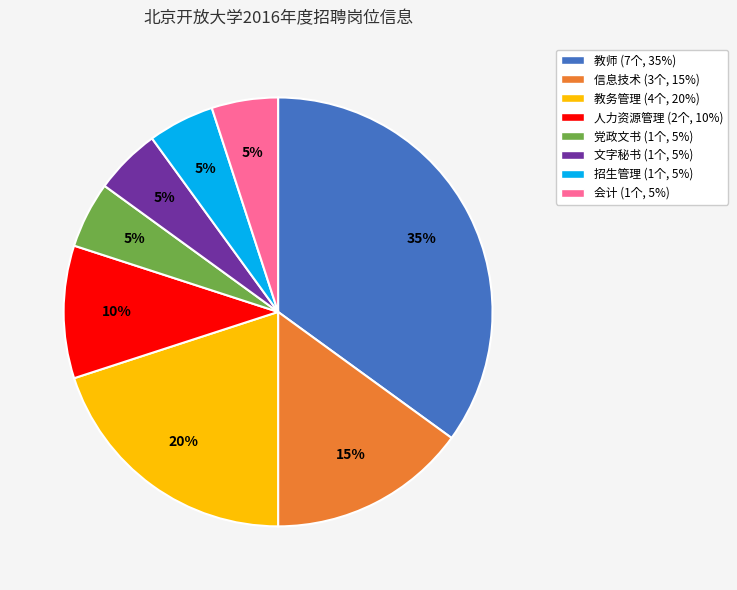

Between 人力资源管理 and 教师, which is larger?

教师